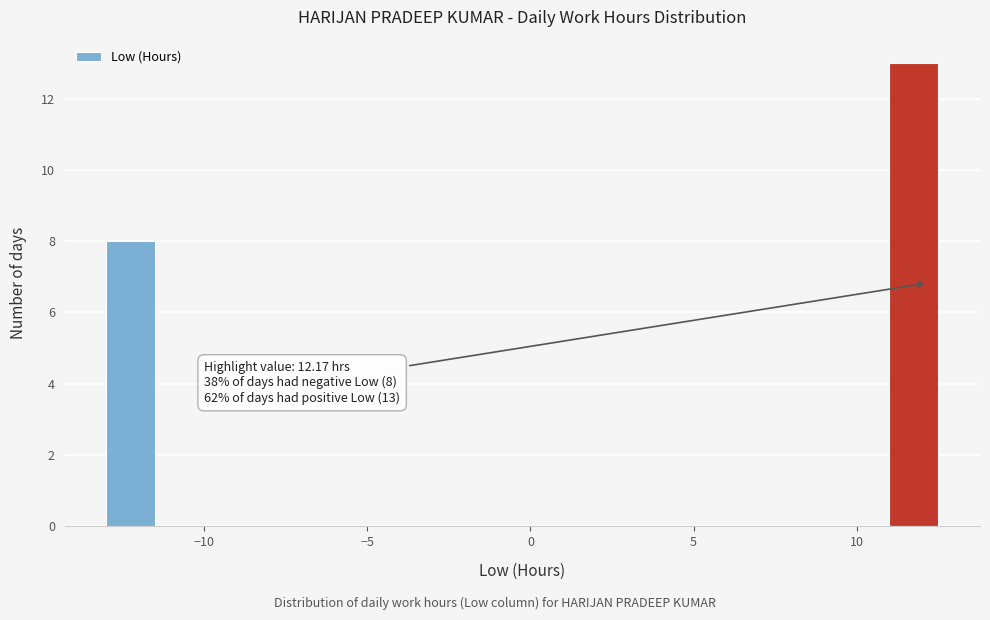

Read against the x-axis, roughly where is the centre of the tallest bar?

12.0